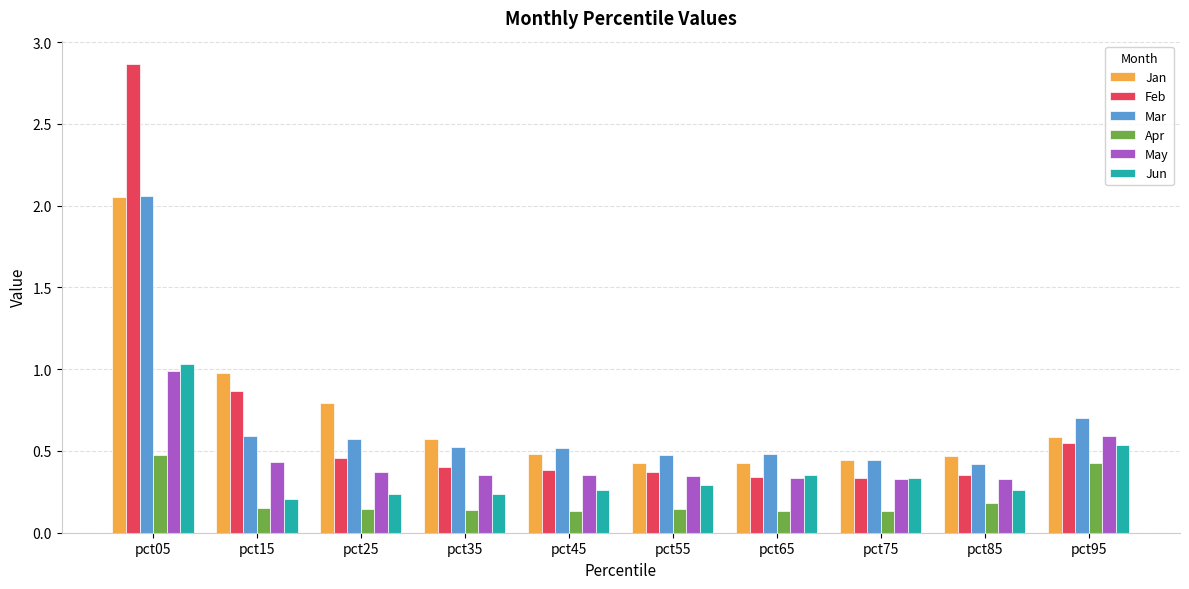

Which series has the largest range (max minus min)?

Feb